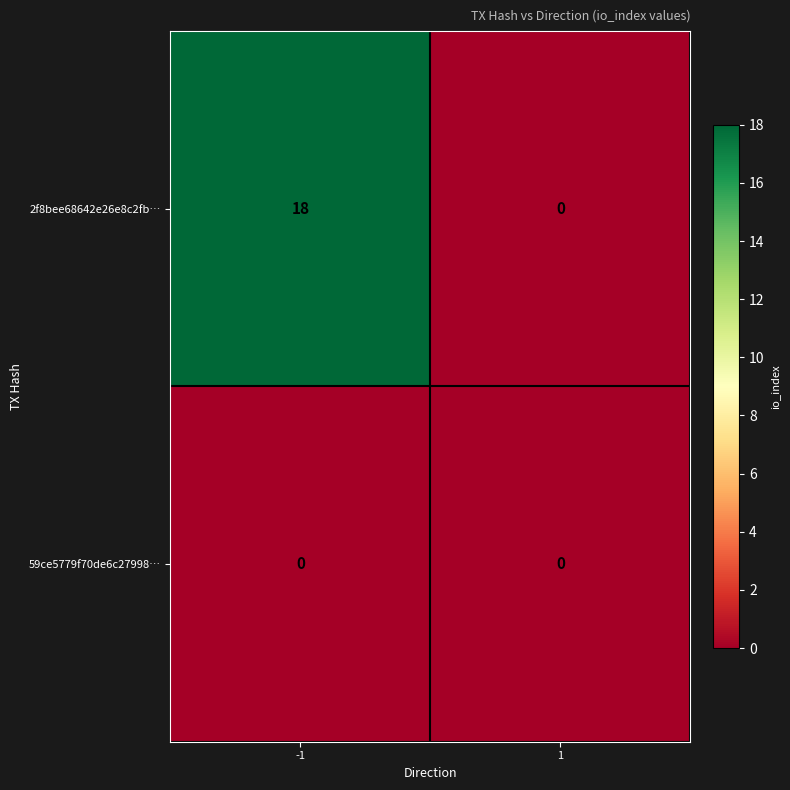

Which series changed the most between -1 and 1?

2f8bee68642e26e8c2fb…